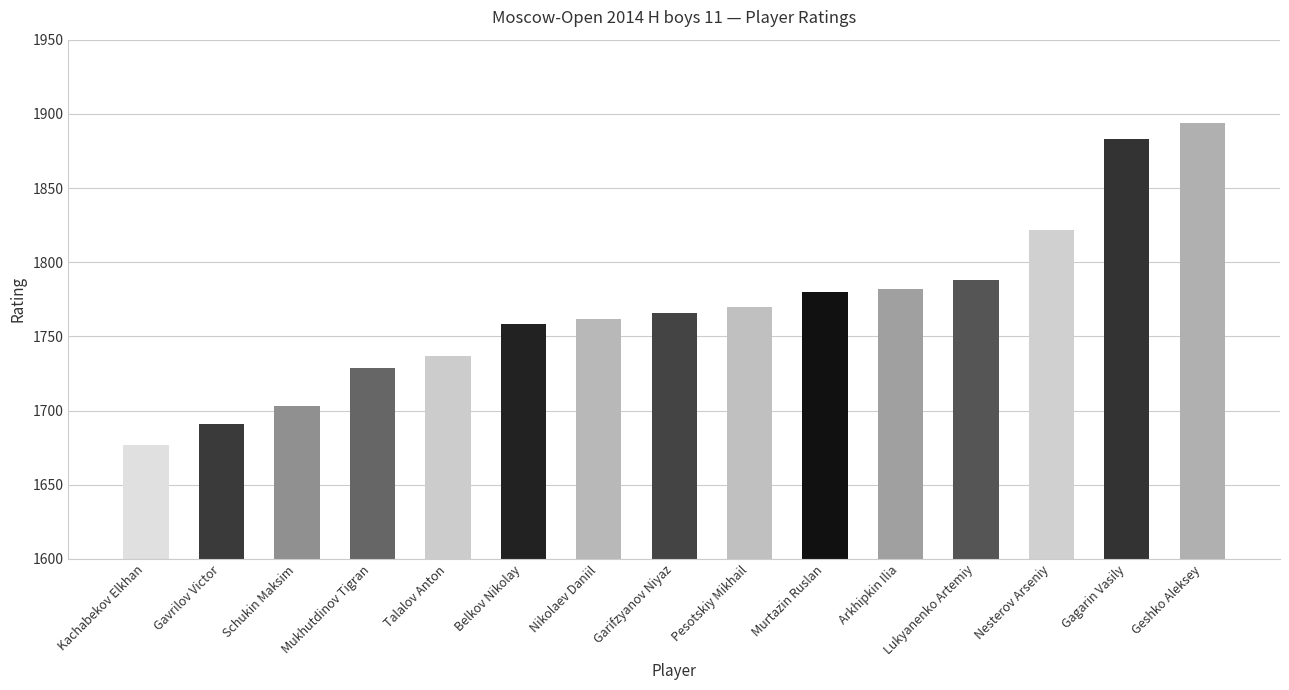

How many bars are there in total?

15